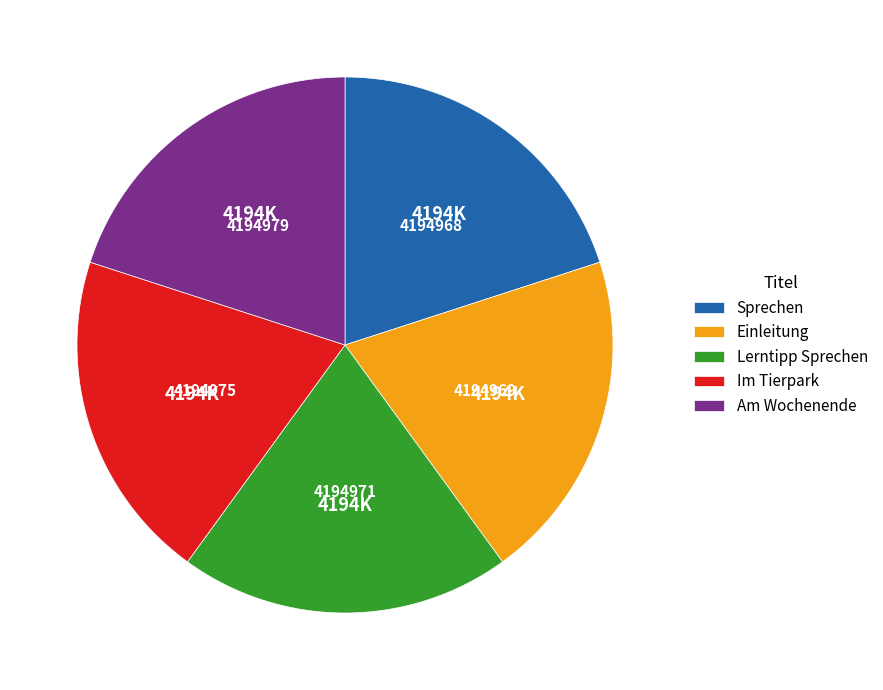

What is the ratio of the value at Lerntipp Sprechen to the value at Am Wochenende?

1.0